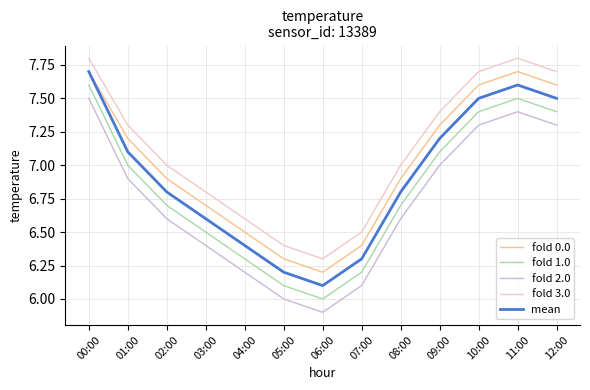

What is the maximum value shown in the chart?

7.8